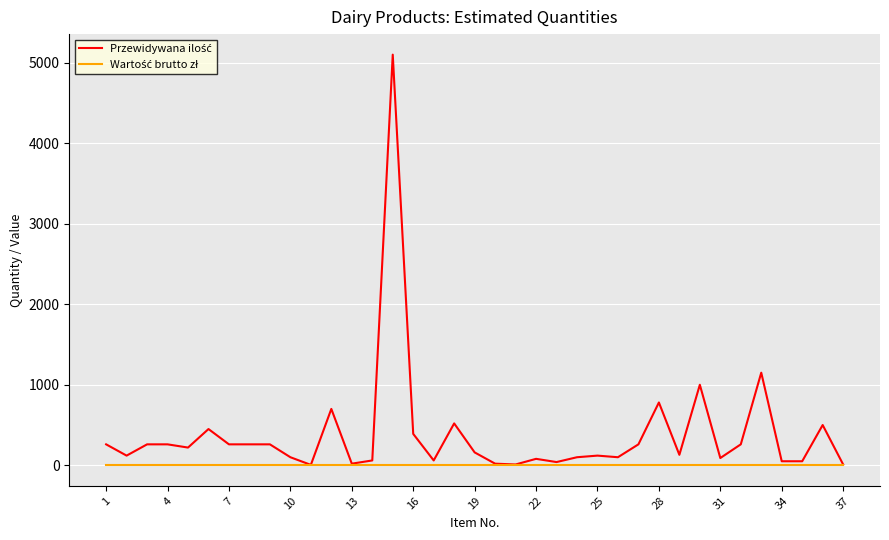

Reading left to right, transcribe all the data shown in this chart.

Przewidywana ilość: 260	120	260	260	220	450	260	260	260	100	5	700	20	60	5100	390	60	520	160	20	10	80	40	100	120	100	260	780	130	1000	90	260	1150	50	50	500	10
Wartość brutto zł: 0	0	0	0	0	0	0	0	0	0	0	0	0	0	0	0	0	0	0	0	0	0	0	0	0	0	0	0	0	0	0	0	0	0	0	0	0